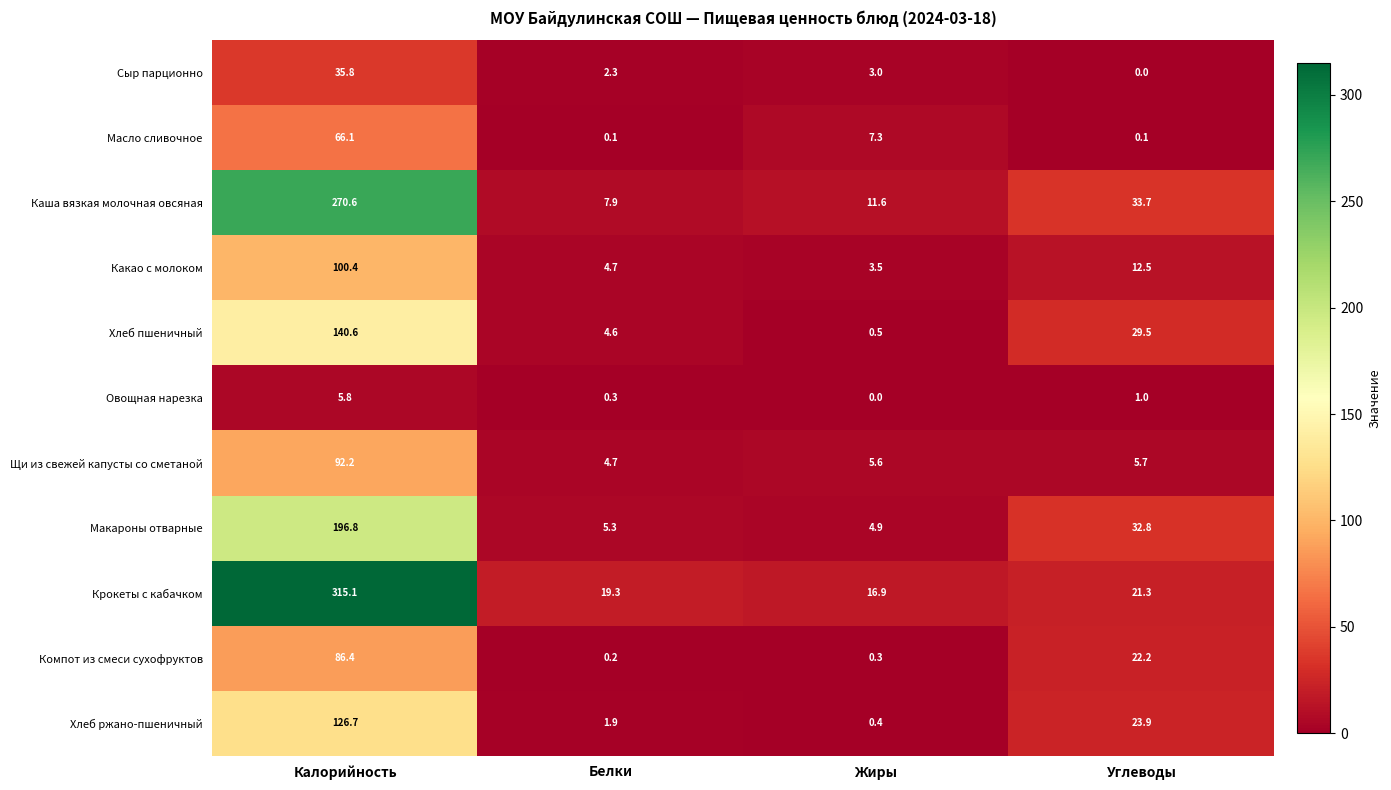

What is the sum of all Какао с молоком values?

121.1